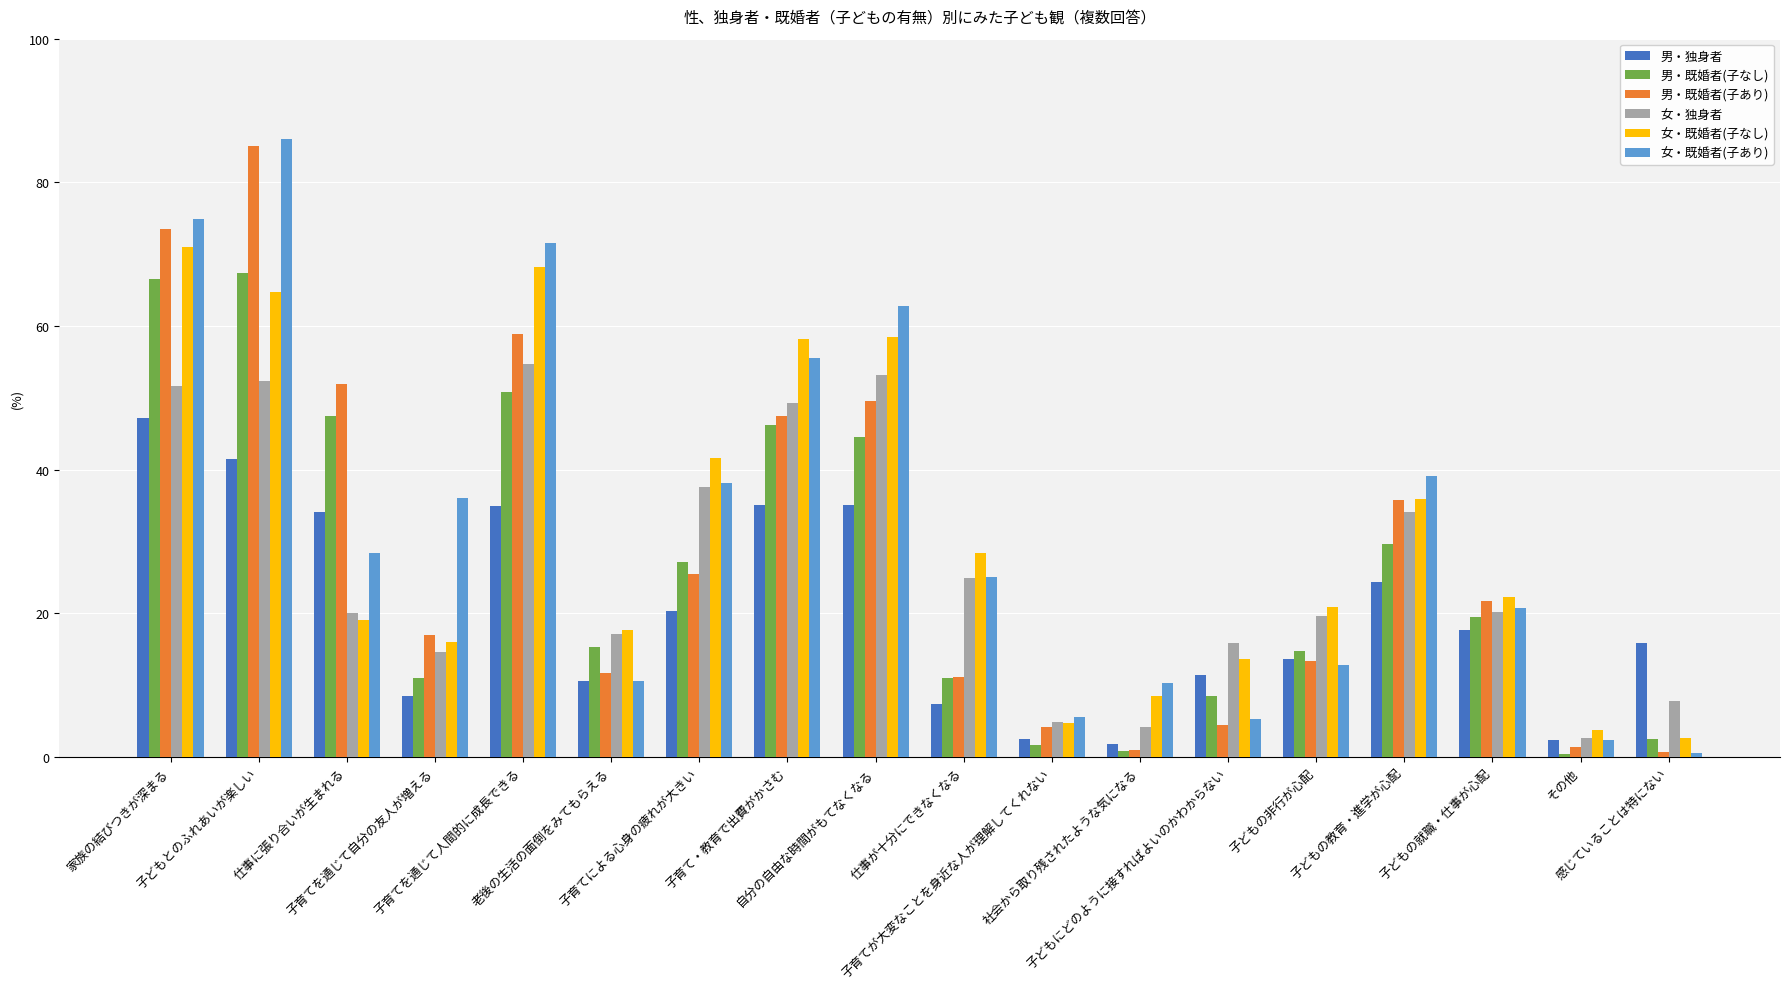

What is the difference between the 女・既婚者(子なし) values at 老後の生活の面倒をみてもらえる and 子育てを通じて自分の友人が増える?

1.6